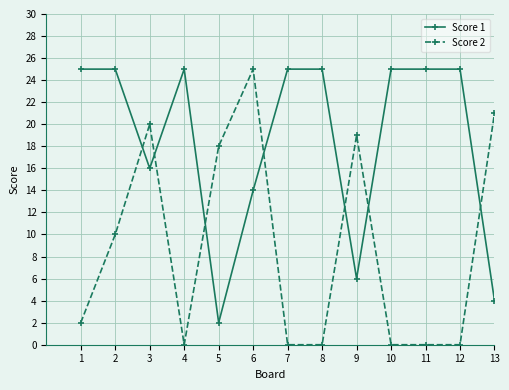

Is it true that Score 1 equals 25 at 6?

False